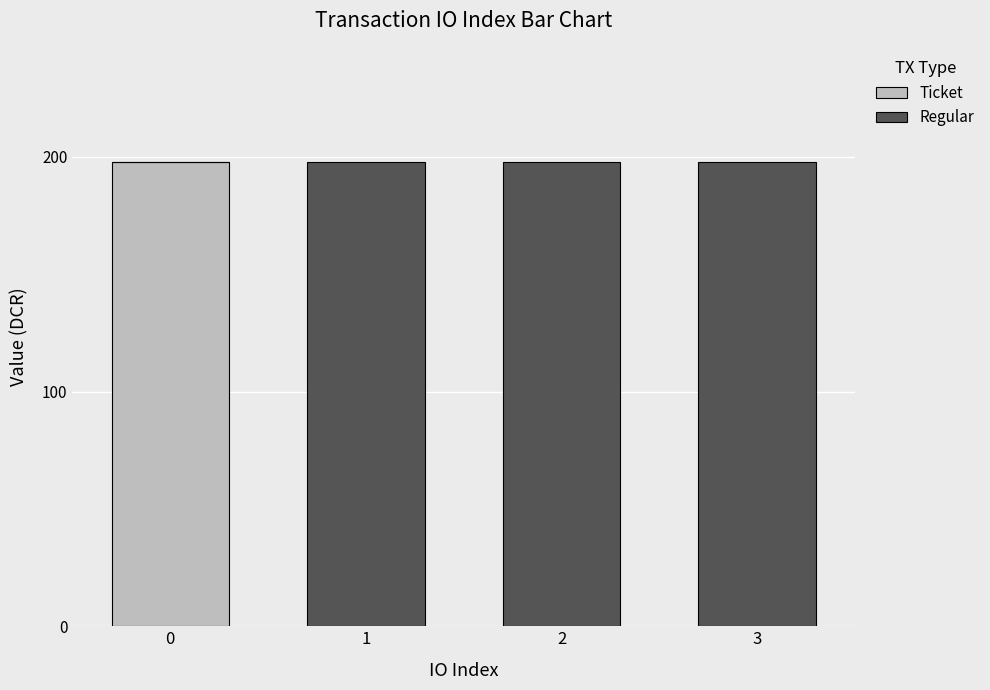

How many distinct data groups are displayed?

2